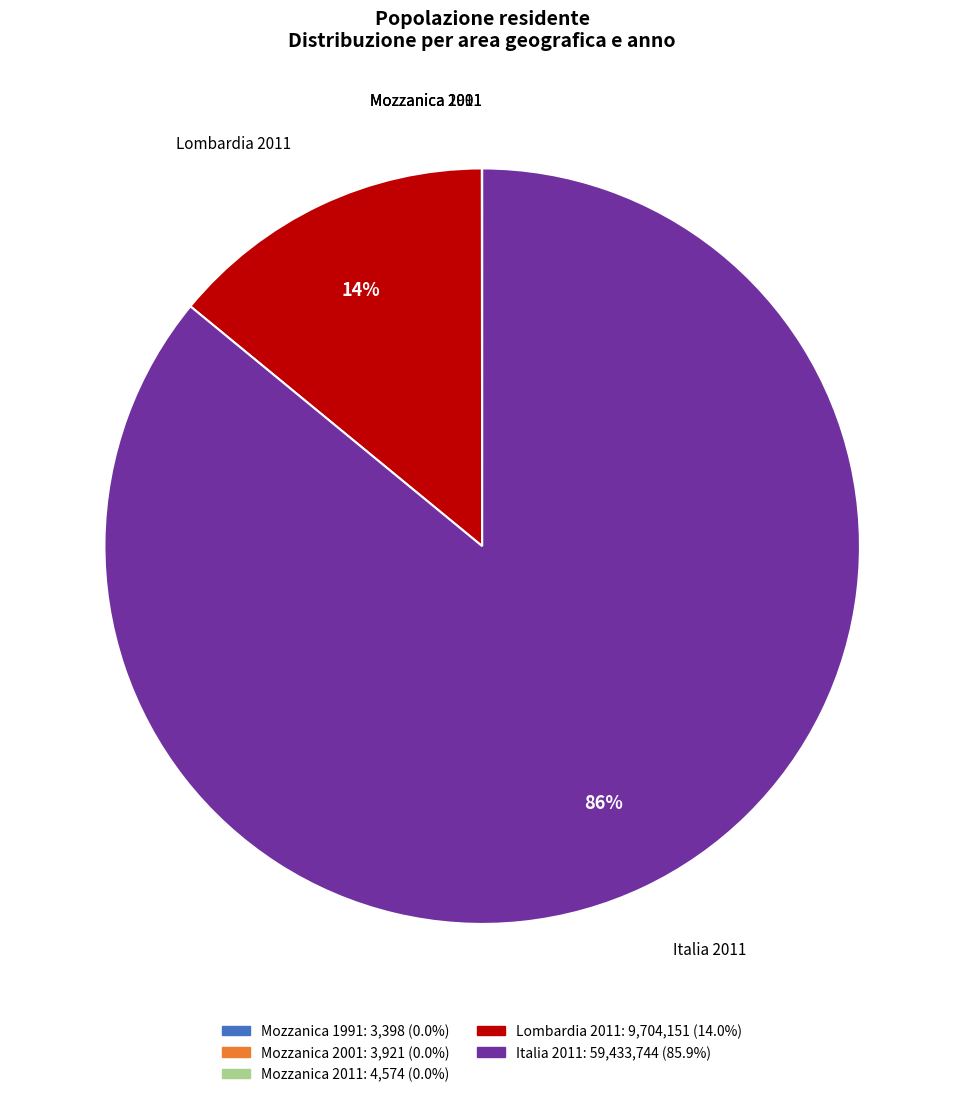

Which slice represents more than half of the pie?

Italia 2011